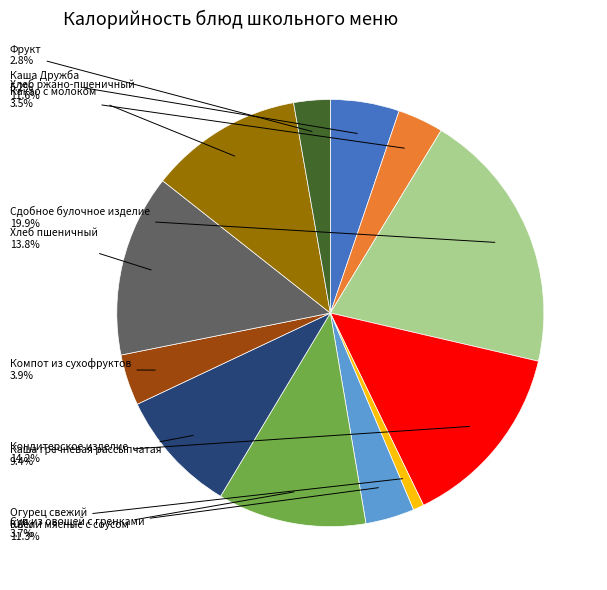

Count the number of slices in the pie.

12